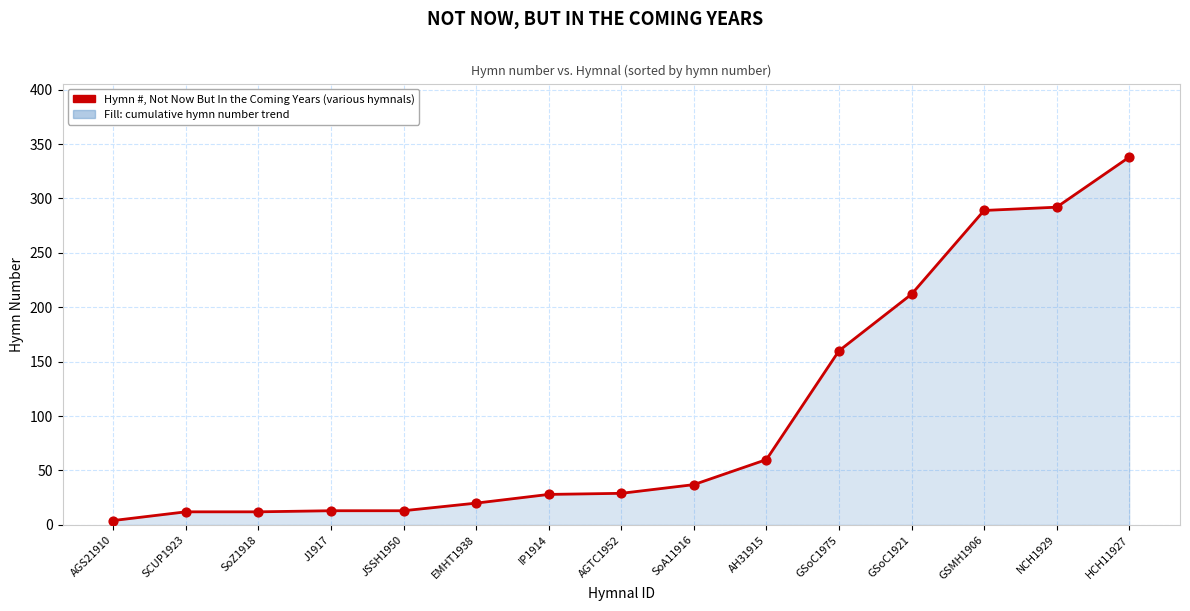

What is the change in value from SoZ1918 to JSSH1950?

+1